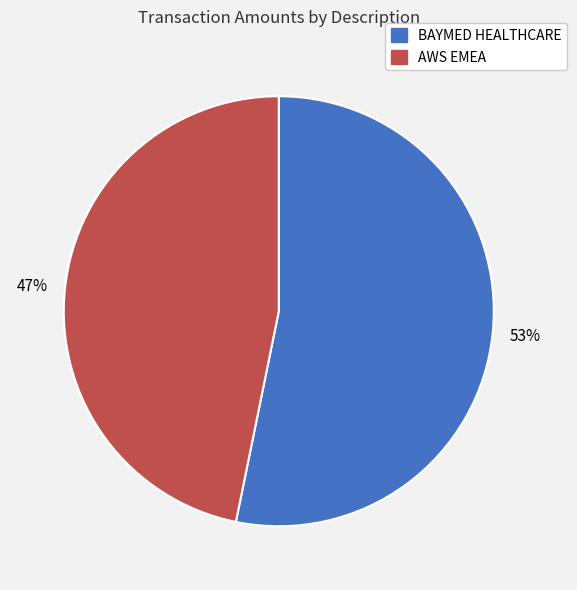

How many slices are in this pie chart?

2